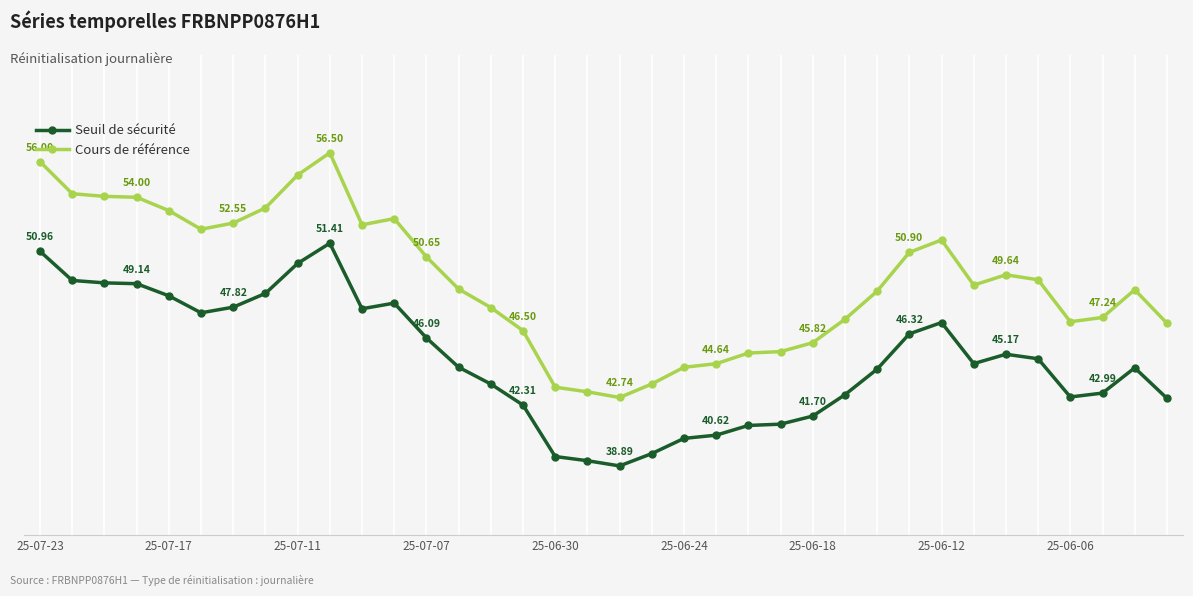

What is the greatest value displayed?

56.5